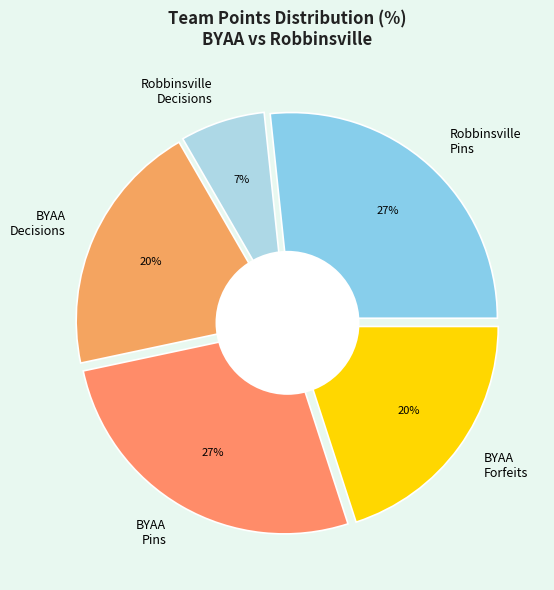

What is the change in value from BYAA to Robbinsville?

-35